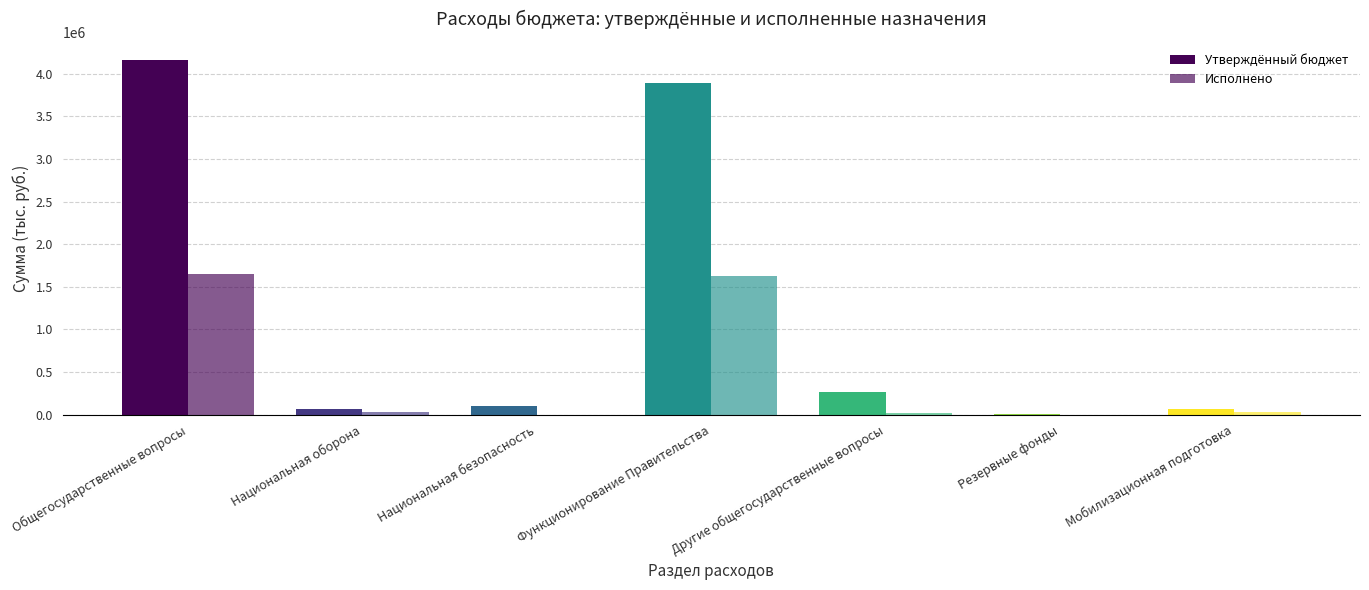

Which has a higher value, Резервные фонды or Функционирование Правительства?

Функционирование Правительства